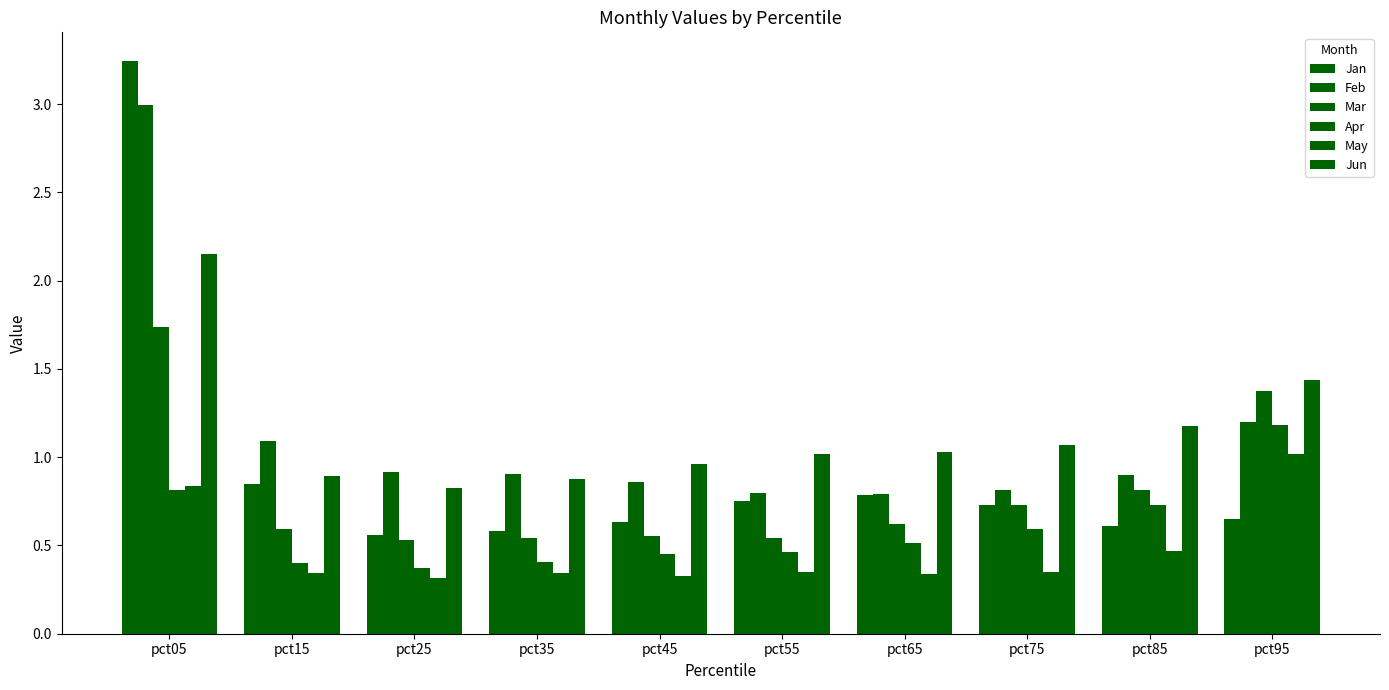

How many bars are there in total?

60